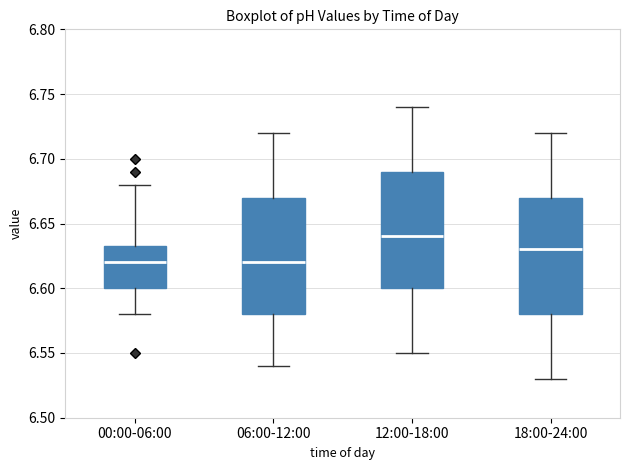

Reading left to right, read every box against the y-axis: the position of its median line, the range the box covers, and the ends of its whiskers. The values are not printed on the chart, so give them approximately, as read against the axis.

00:00-06:00: median 6.620, box 6.600 to 6.635, whiskers 6.580 to 6.680
06:00-12:00: median 6.620, box 6.580 to 6.670, whiskers 6.540 to 6.720
12:00-18:00: median 6.640, box 6.600 to 6.690, whiskers 6.550 to 6.740
18:00-24:00: median 6.630, box 6.580 to 6.670, whiskers 6.530 to 6.720